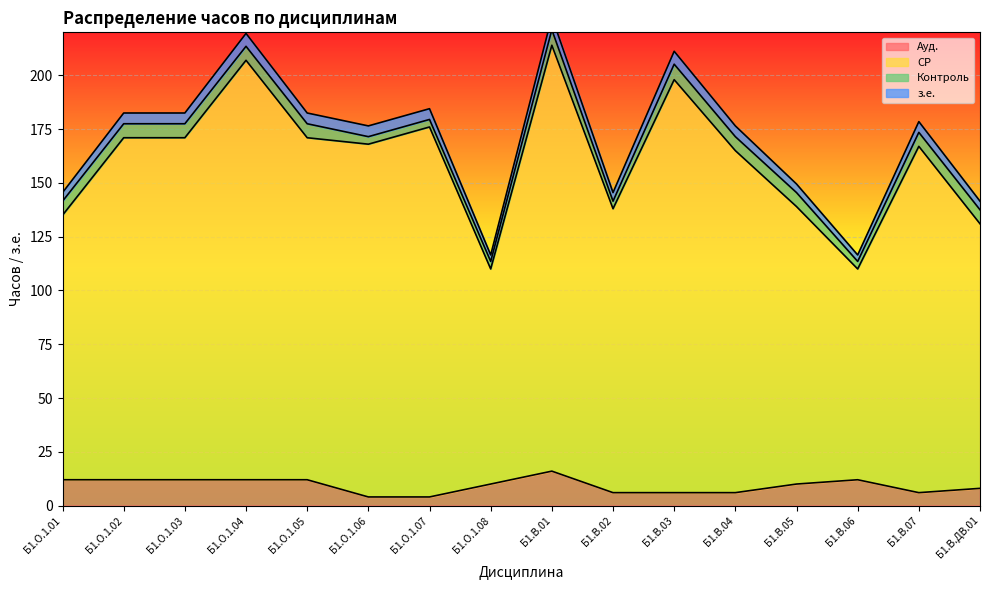

Does the chart display data point markers on the line(s)?

No